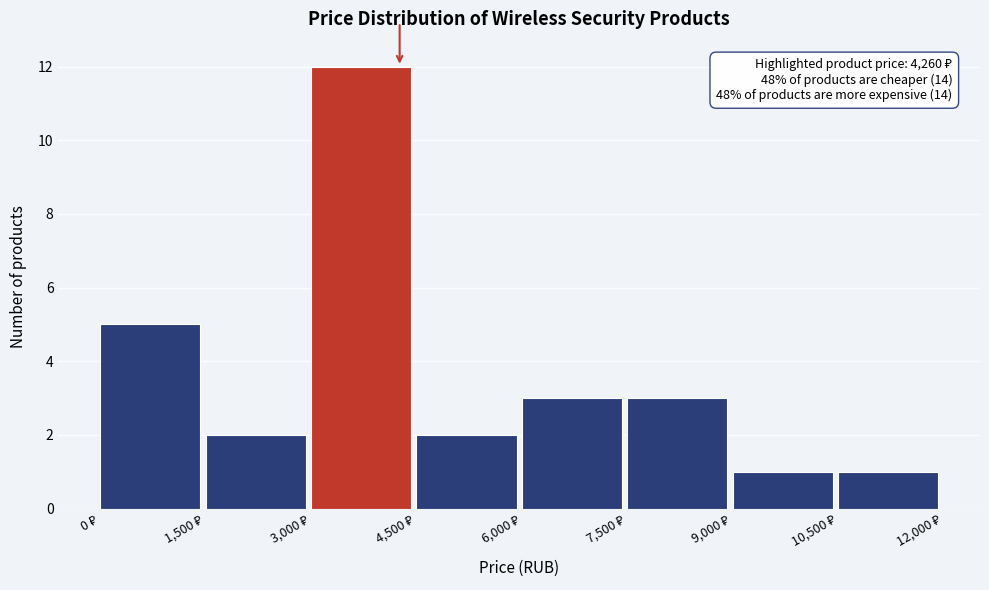

Over which range of the x-axis is the bar tallest?

3000 to 4500